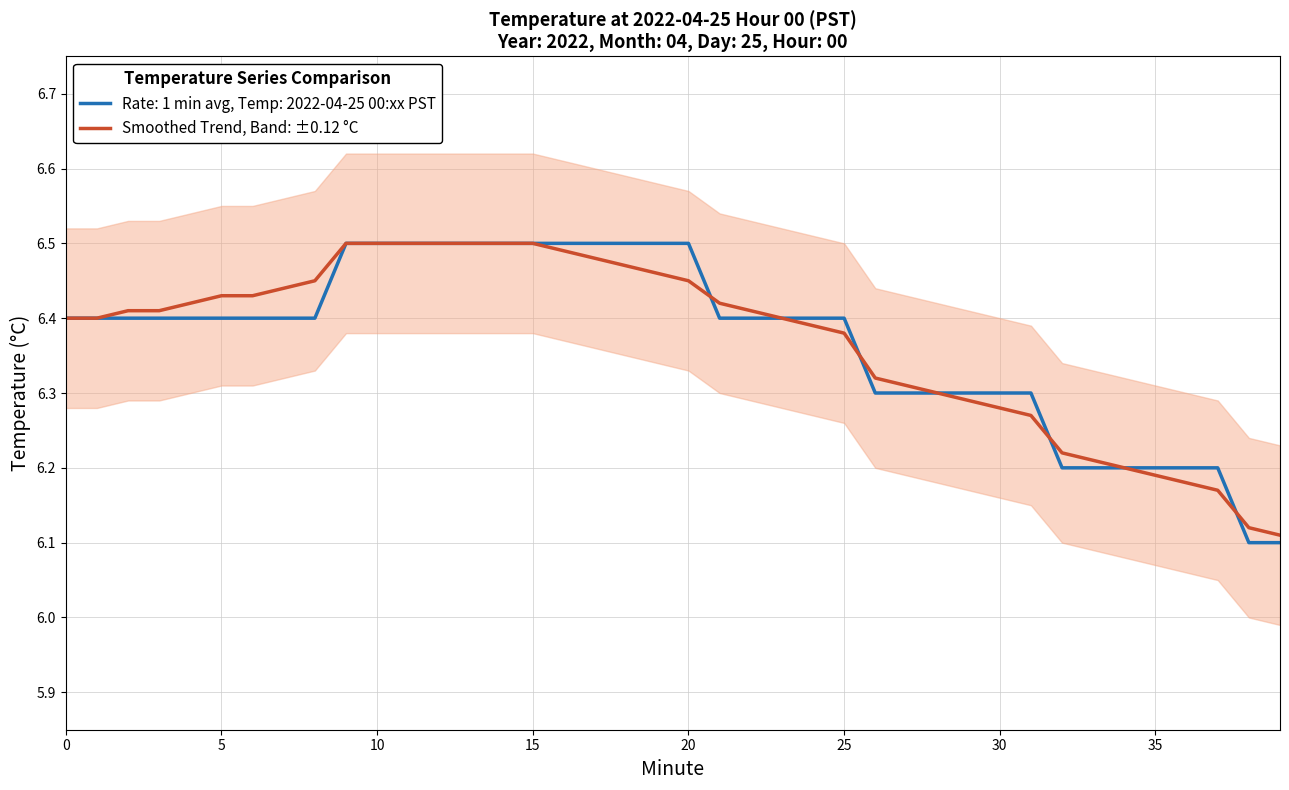

What is the difference between the second highest and minimum values?

0.4